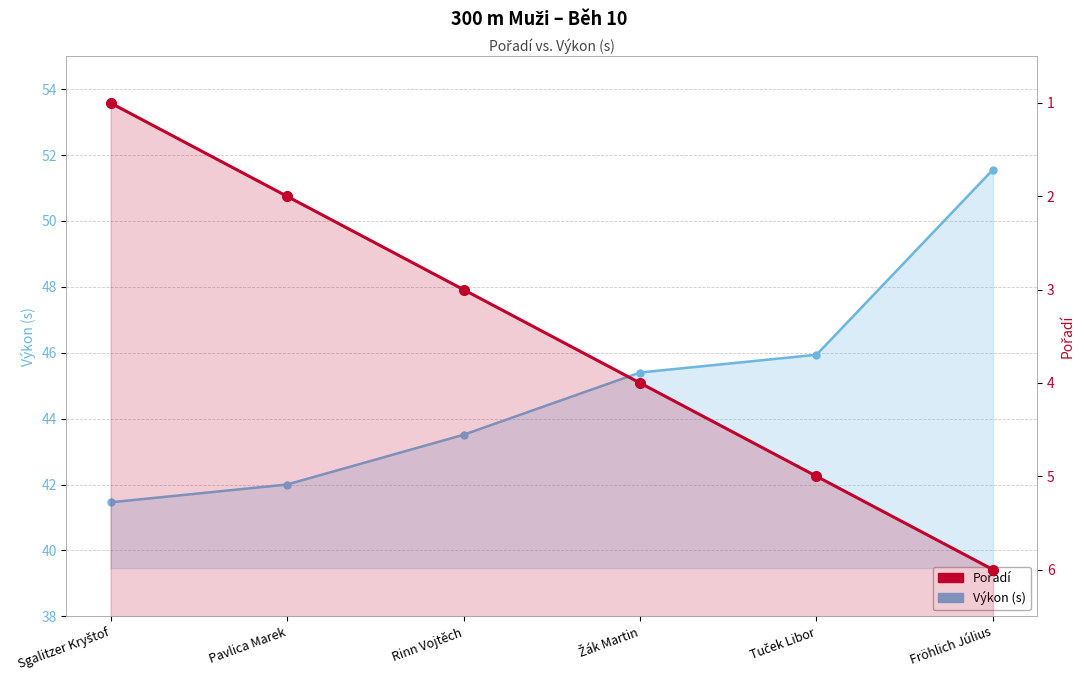

Where does the Pořadí series first go above 4?

Tuček Libor